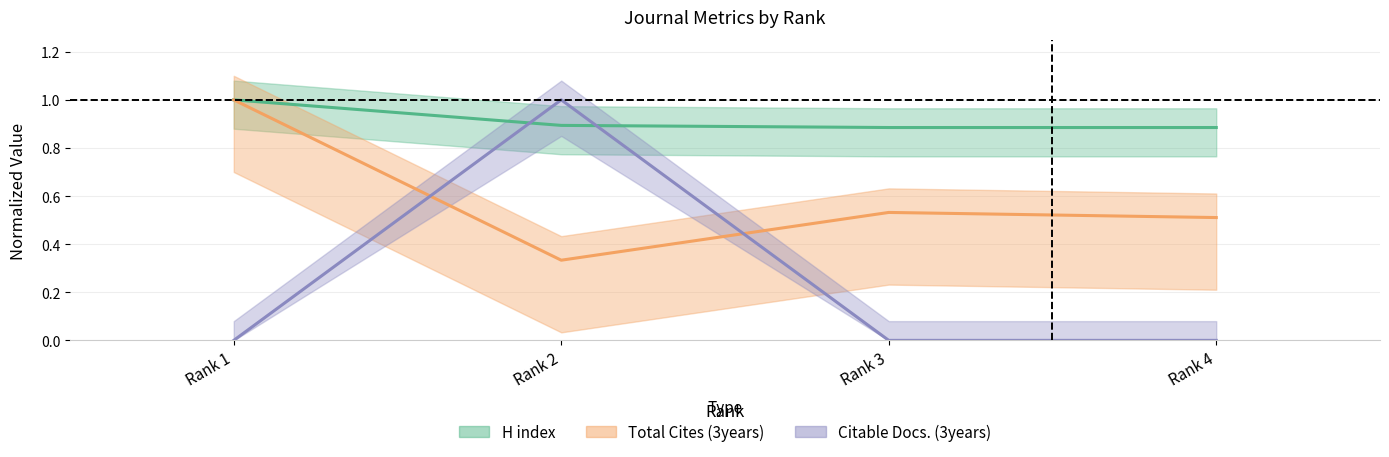

What is the average value of the Citable Docs. (3years) series?

0.2